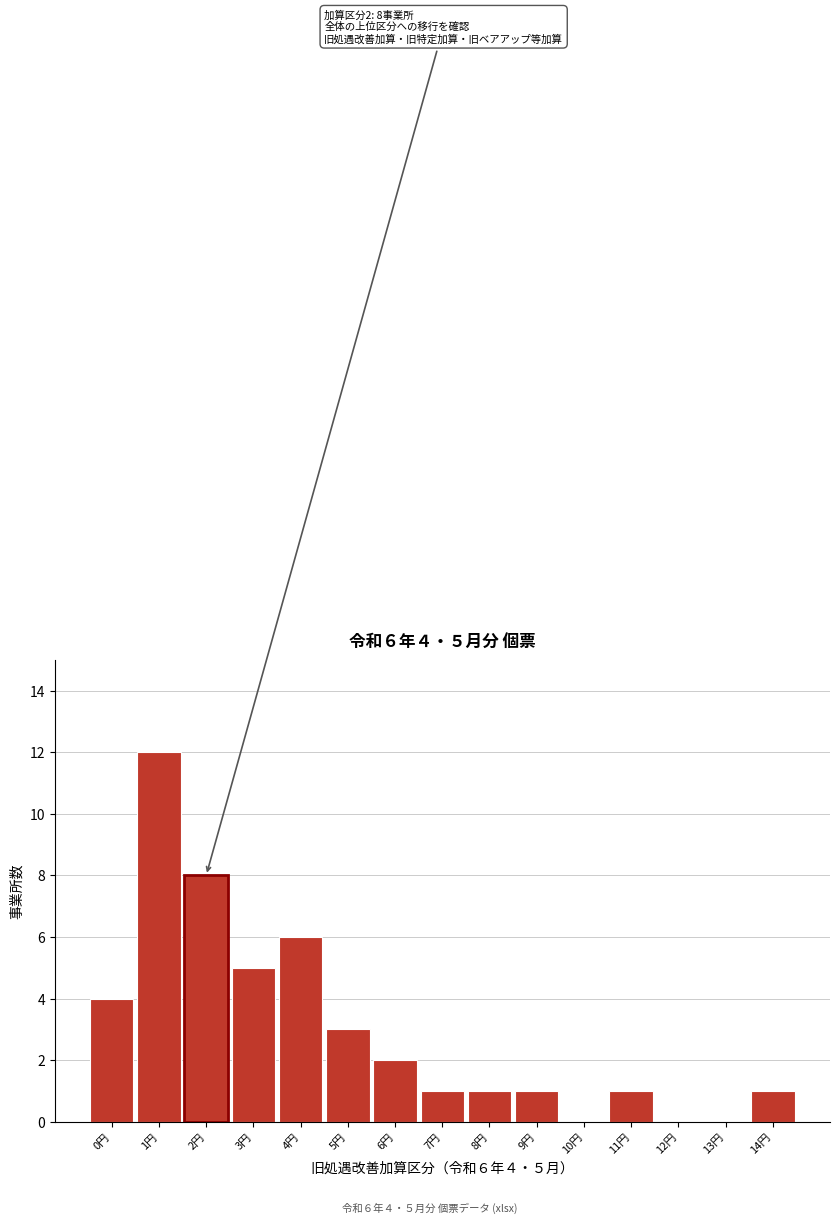

Reading left to right, extract all data points from this chart.

0円=4	1円=12	2円=8	3円=5	4円=6	5円=3	6円=2	7円=1	8円=1	9円=1	10円=0	11円=1	12円=0	13円=0	14円=1